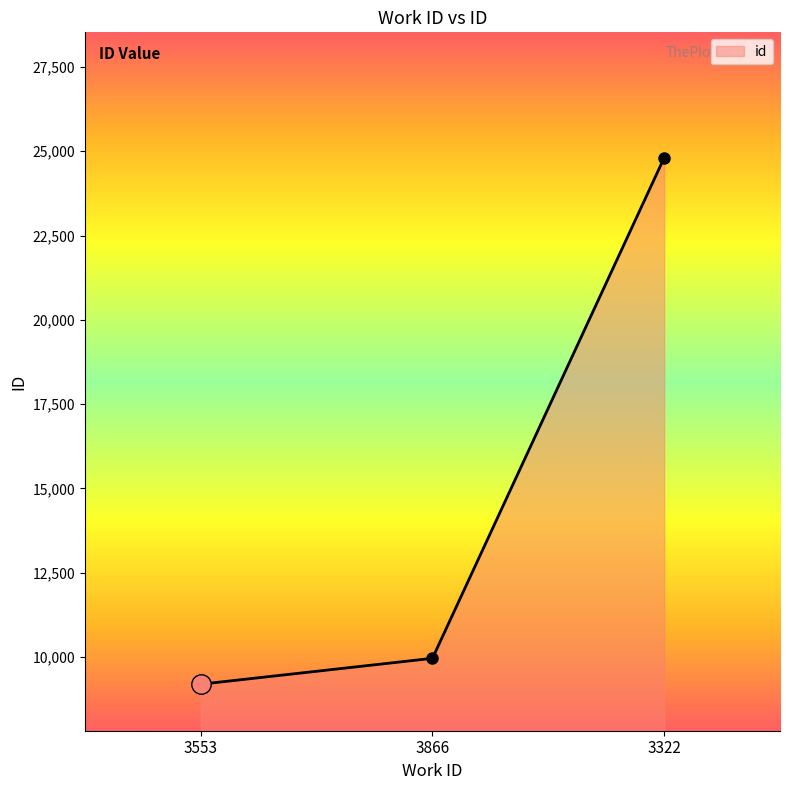

What is the label of the 2nd point from the left?

3866